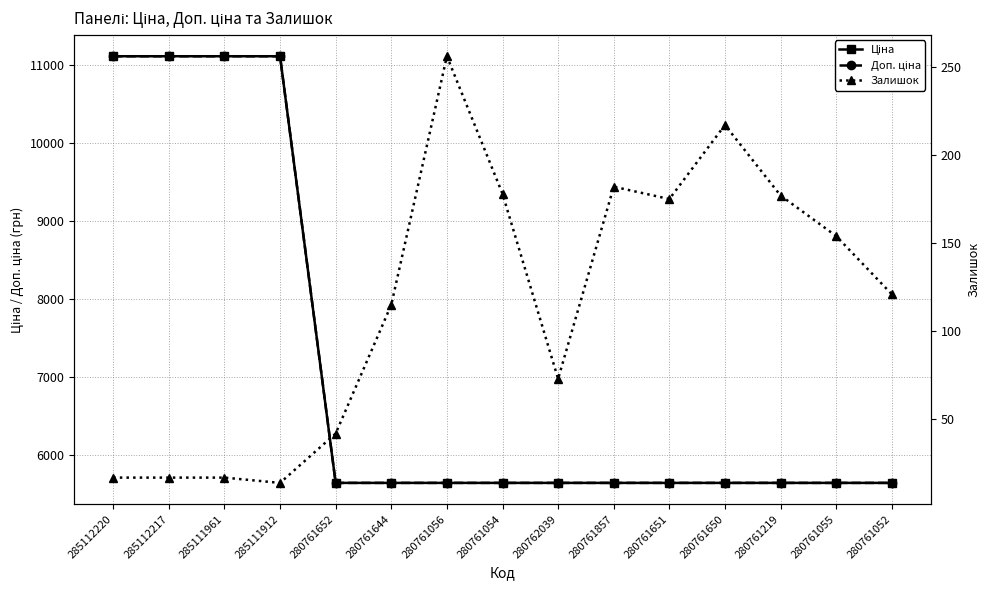

How many lines are shown in the chart?

3